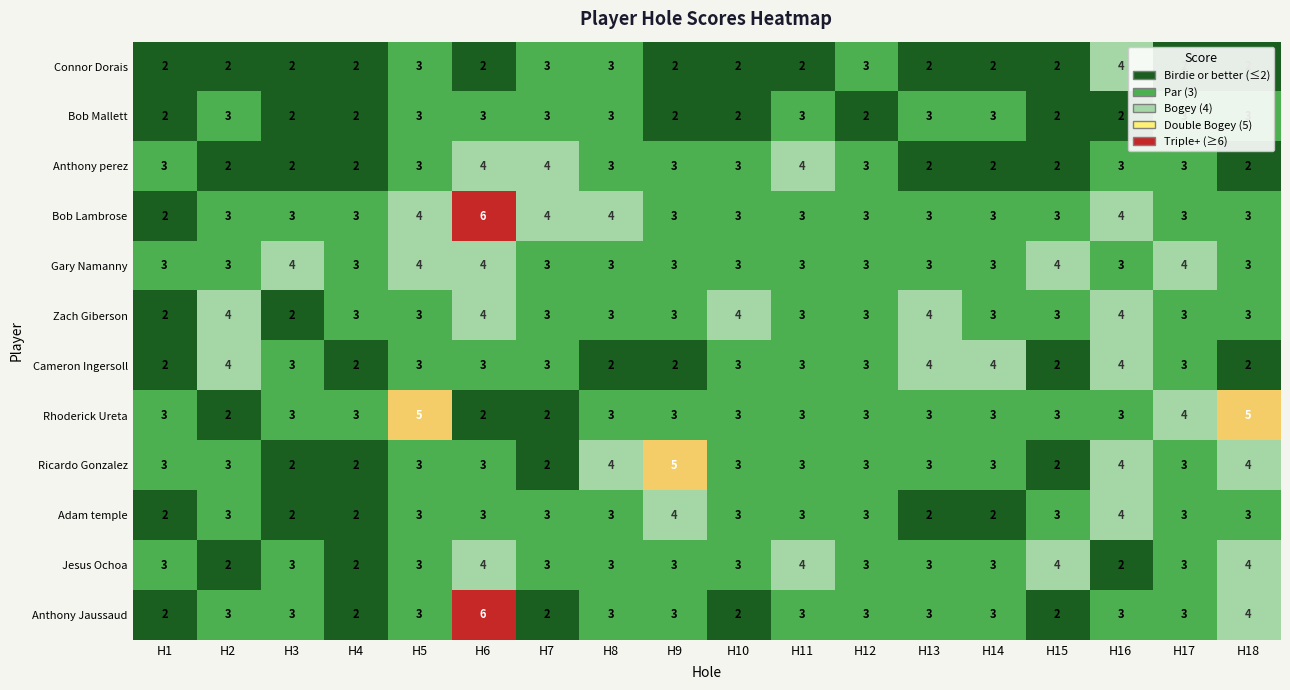

What is the highest value of the Rhoderick Ureta series?

5